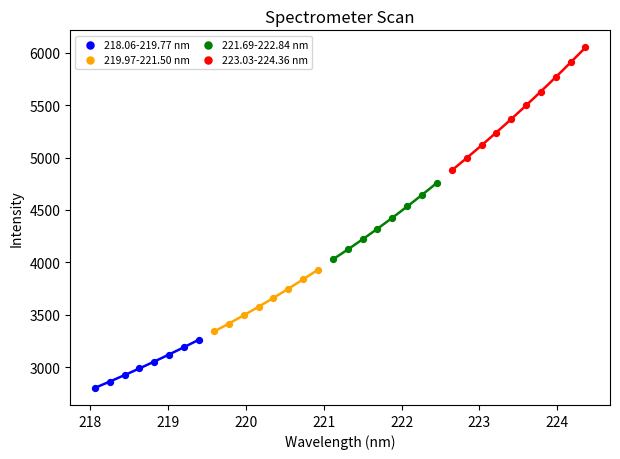

Which series reaches the maximum Y coordinate?

223.03-224.36 nm